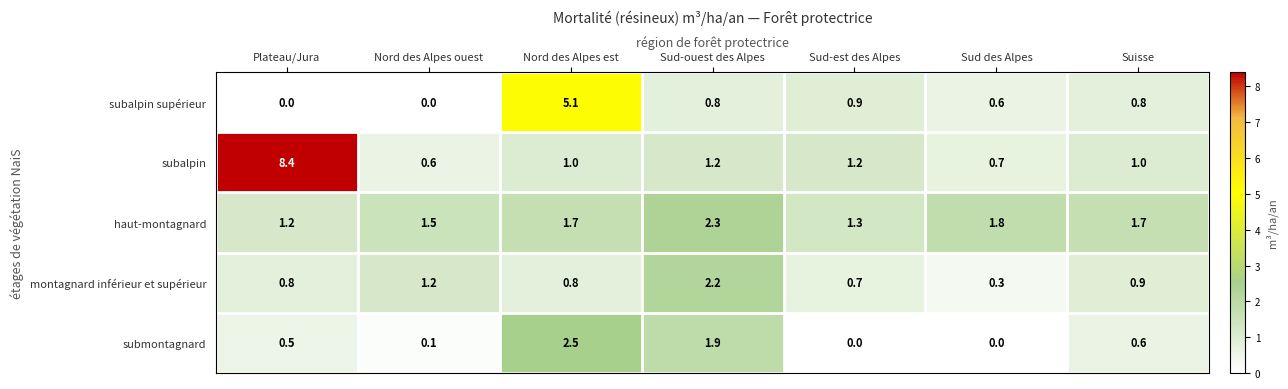

Which series changed the most between Plateau/Jura and Nord des Alpes ouest?

subalpin